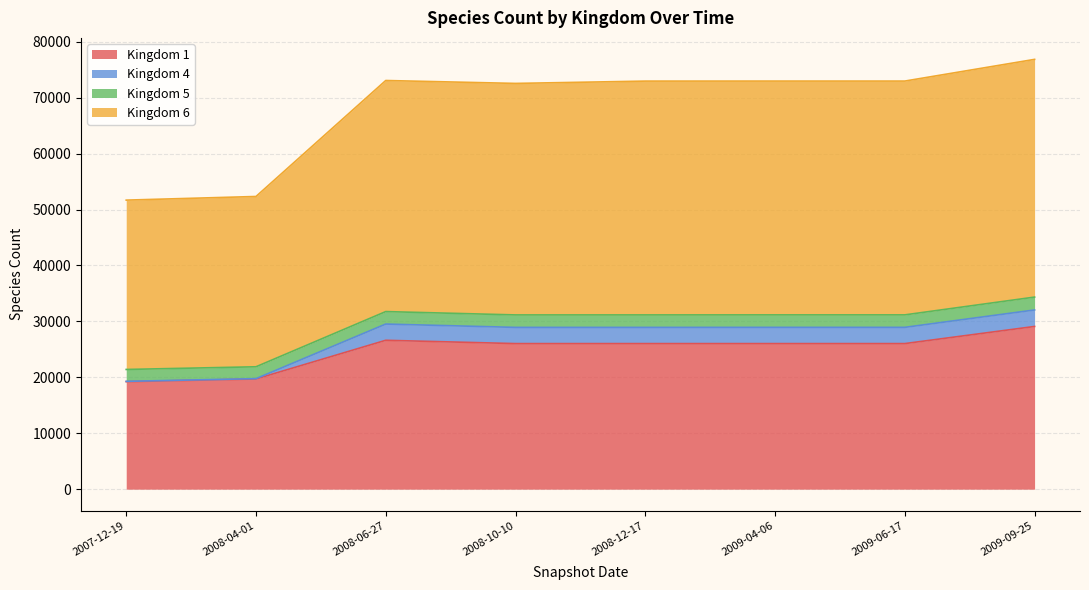

True or false: Kingdom 6 and Kingdom 4 intersect in this chart.

False